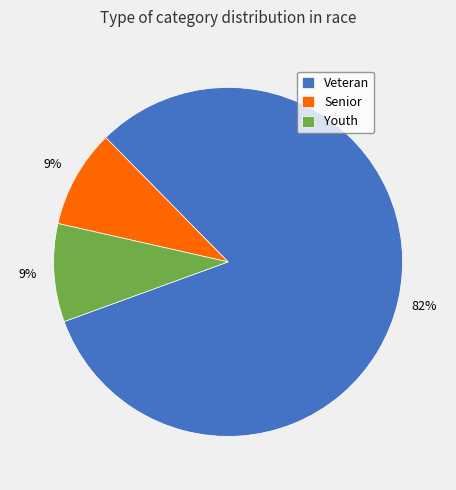

Which category has the biggest portion of the pie?

Veteran